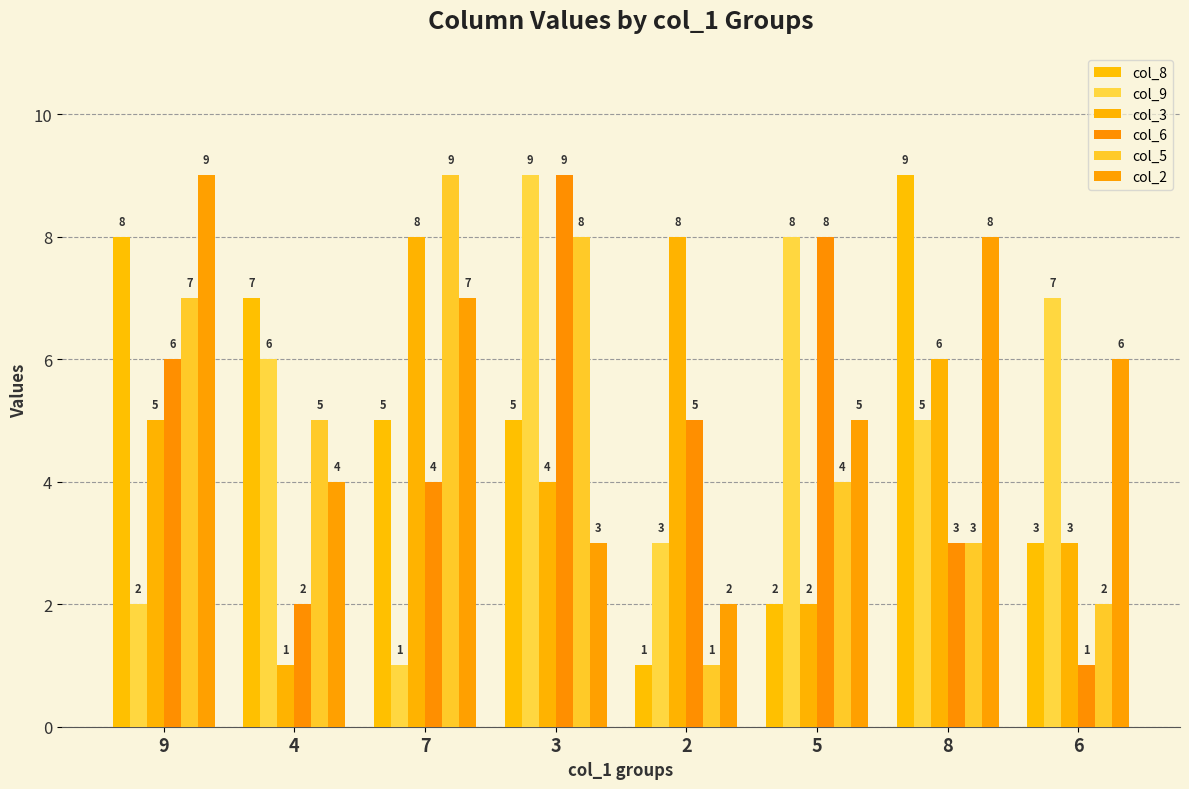

What is the highest value of the col_2 series?

9